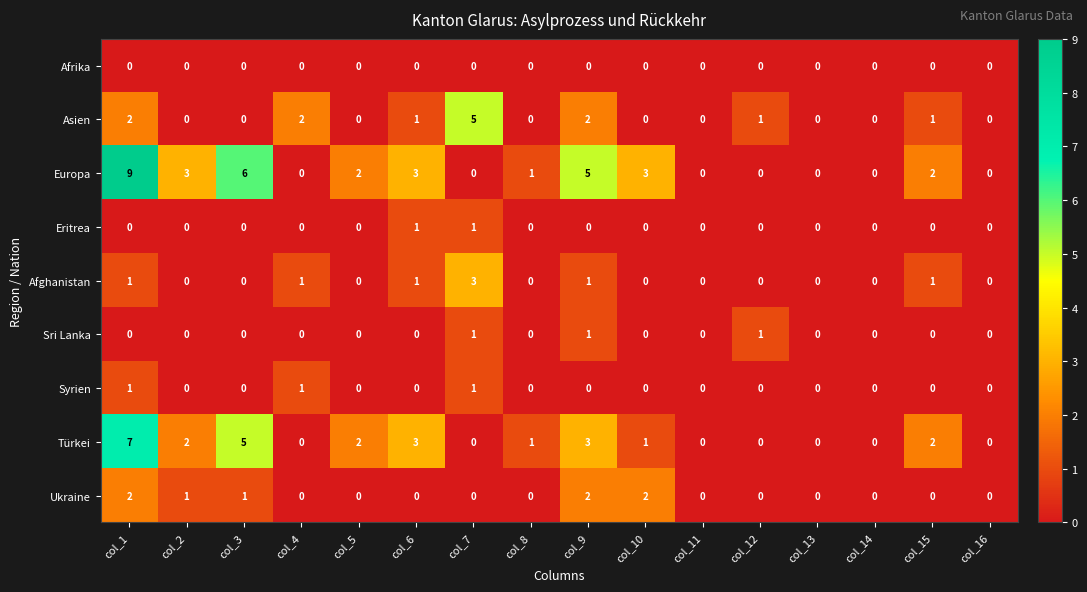

The value of Afghanistan at col_8 is 0. True or false?

True